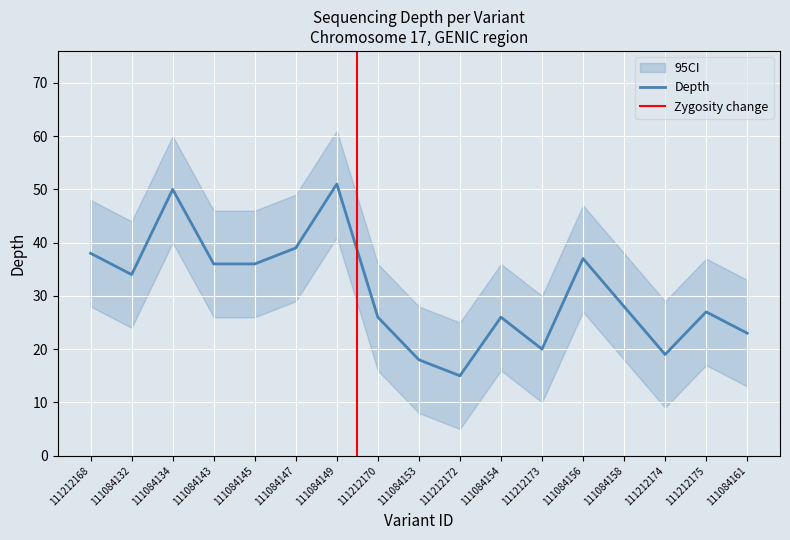

True or false: depth and depth_upper intersect in this chart.

False